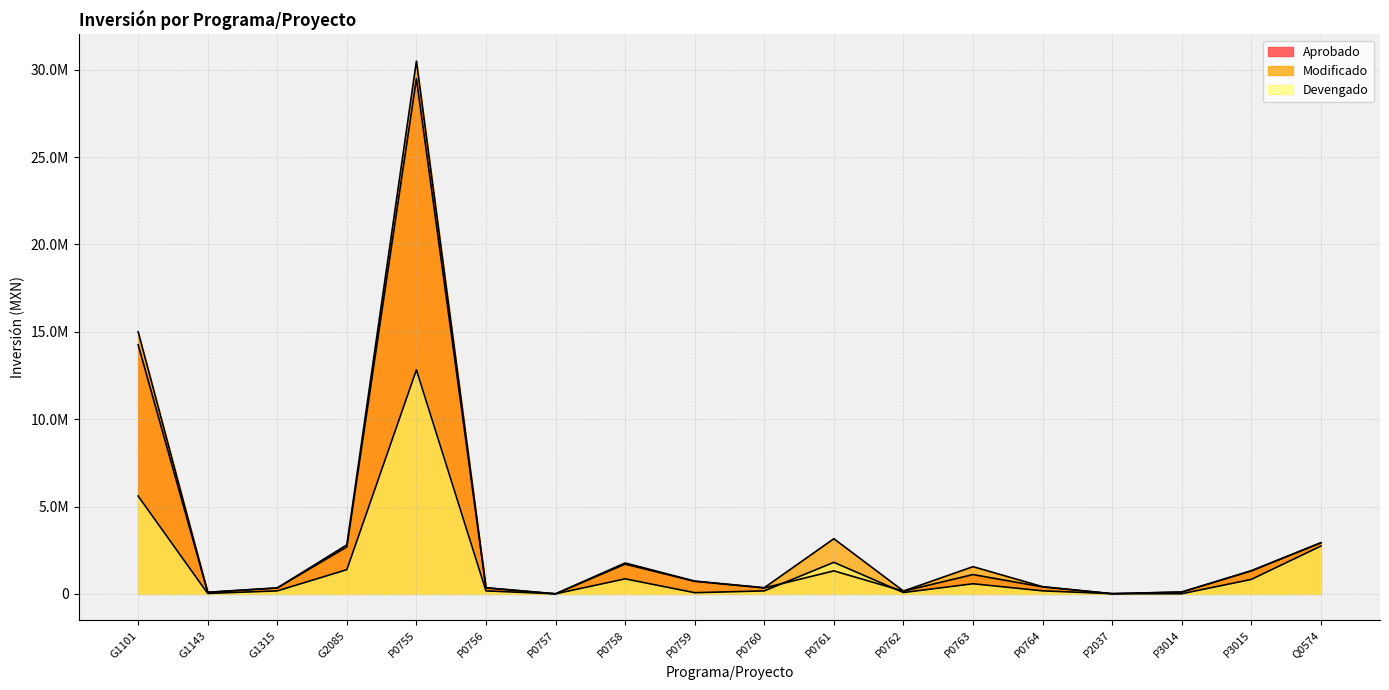

Reading left to right, transcribe all the data shown in this chart.

Aprobado: 14262474.3	88000.0	337963.6	2685816.7	29496668.5	337963.6	1500.0	1701350.4	717835.1	337963.6	1315974.5	154497.6	1103214.4	396363.6	8000.0	104123.2	1311536.9	2923514.0
Modificado: 15000156.0	88000.0	337963.6	2806096.1	30497987.9	351989.5	1500.0	1768304.6	729876.2	351989.6	3155774.8	160849.0	1556808.6	410389.6	8000.0	104123.2	1325562.9	2923514.0
Devengado: 5600758.2	23949.0	169660.8	1383654.6	12820091.9	170752.7	1180.0	857909.7	65672.7	169750.5	1804195.5	76164.2	577634.1	172980.3	8000.0	6000.0	825704.2	2735604.9